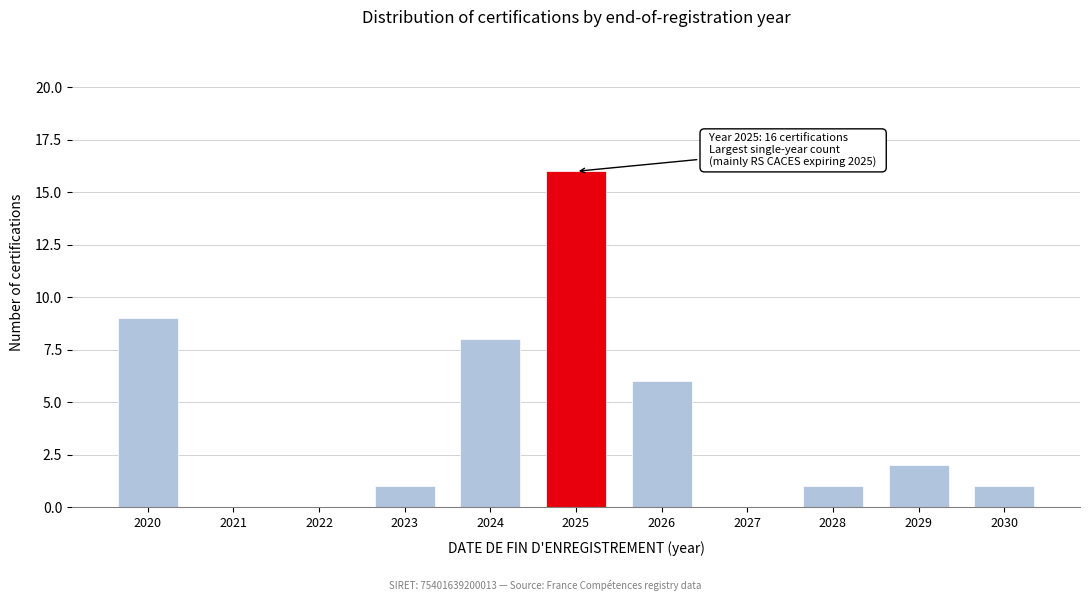

Reading left to right, what are all the values shown in this chart?

2020=9	2021=0	2022=0	2023=1	2024=8	2025=16	2026=6	2027=0	2028=1	2029=2	2030=1